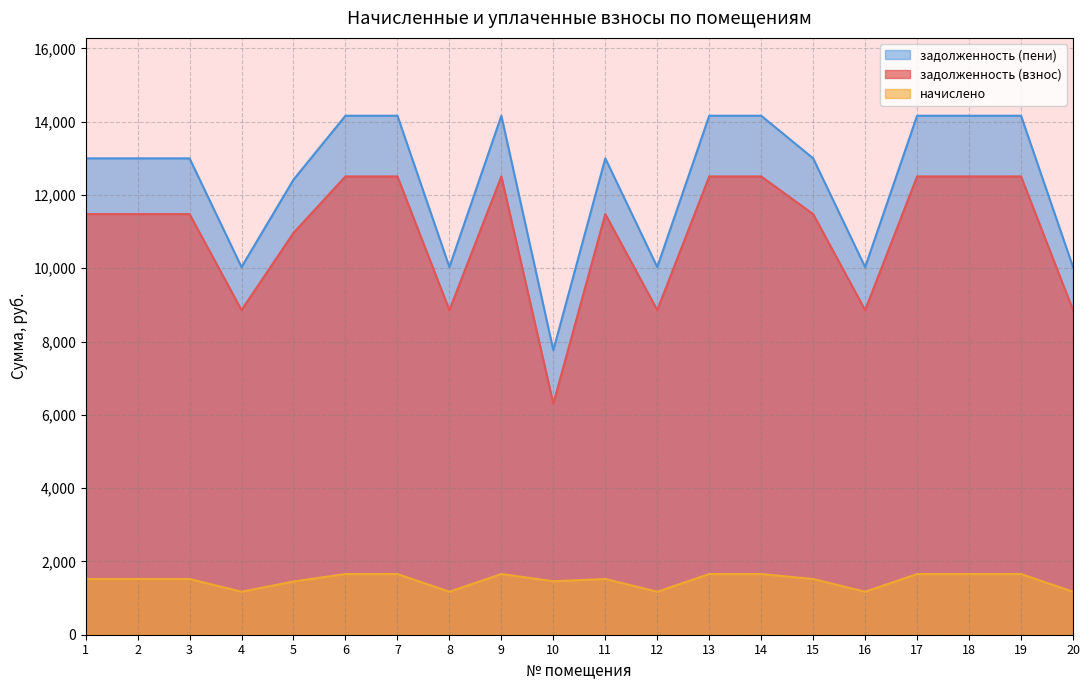

What is the smallest value displayed?

1173.7